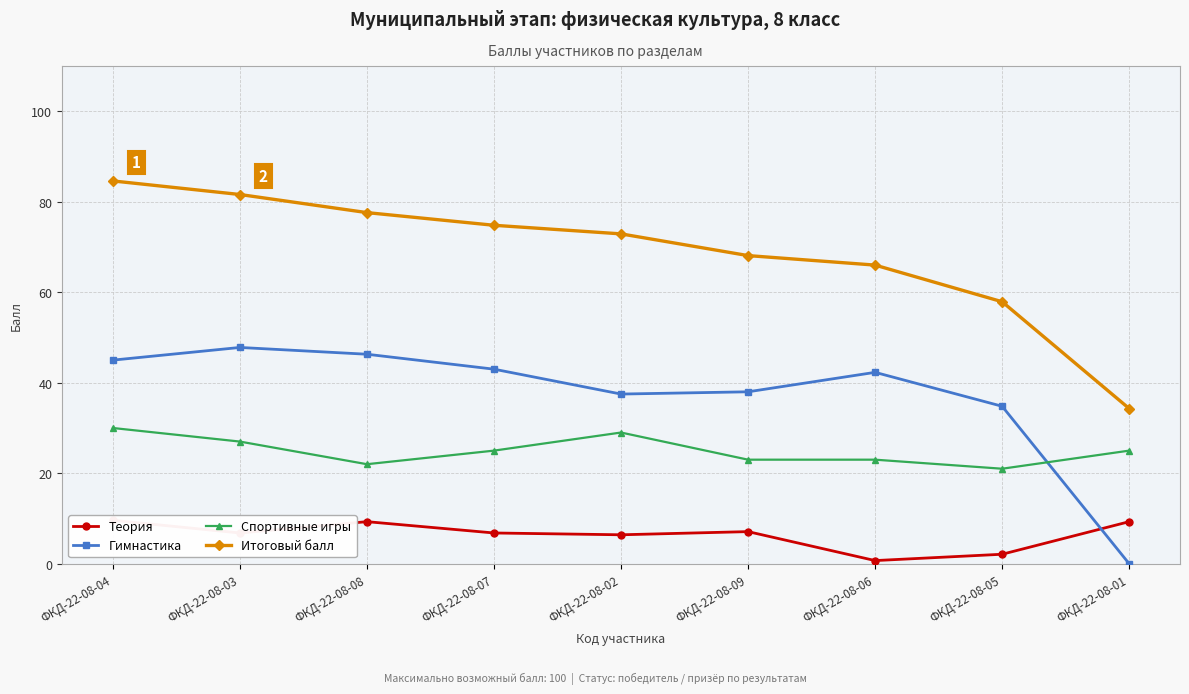

True or false: Итоговый балл and Теория intersect in this chart.

False